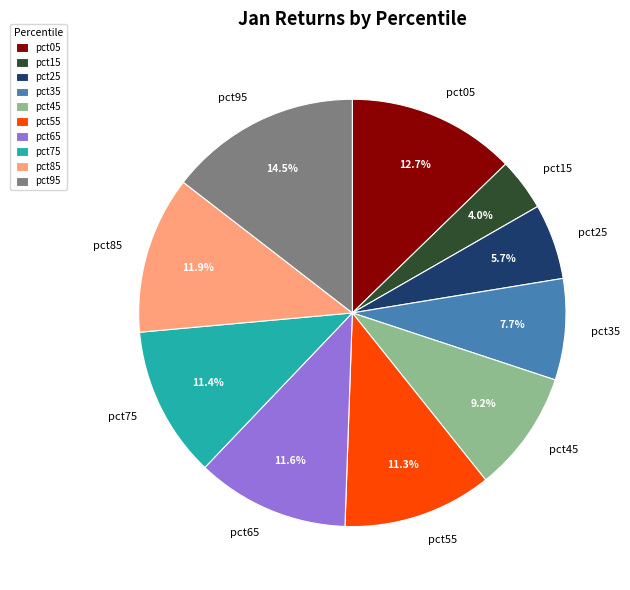

What percentage is NOT represented by pct75?

88.6%